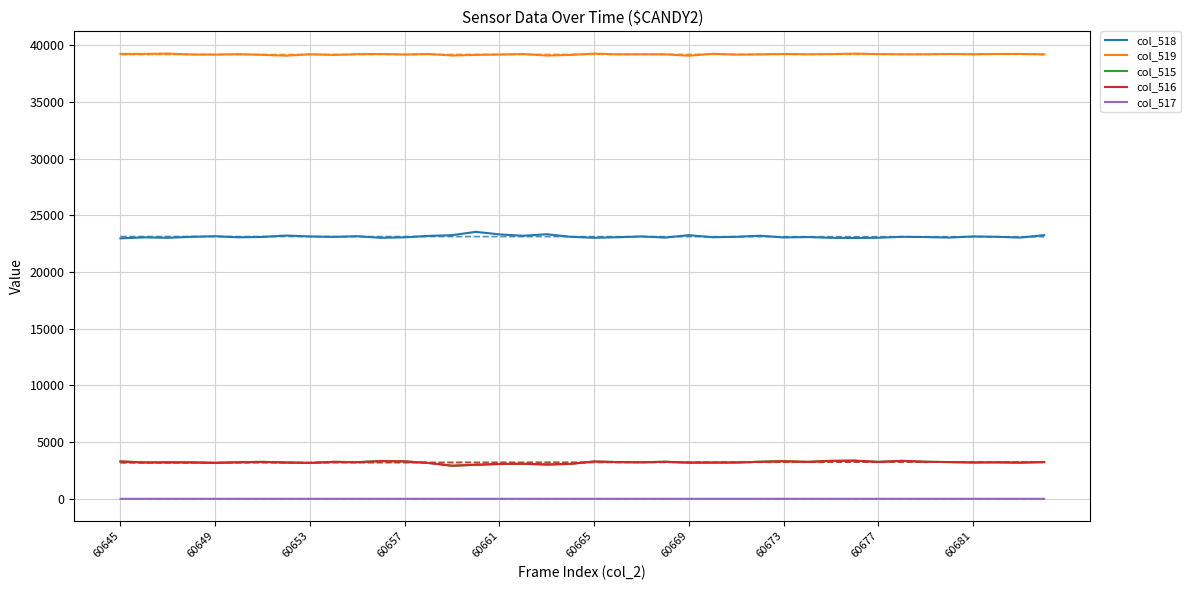

Read the col_516 value at 60645.

3295